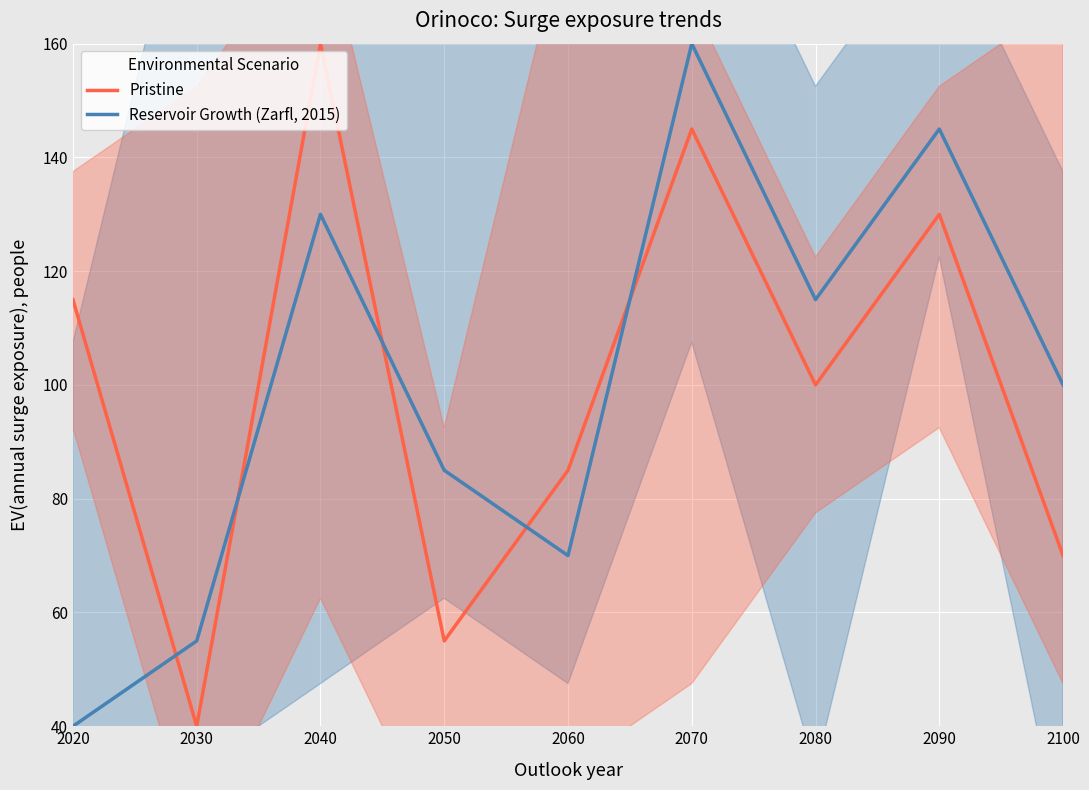

At which category does Pristine reach its first local peak?

2040